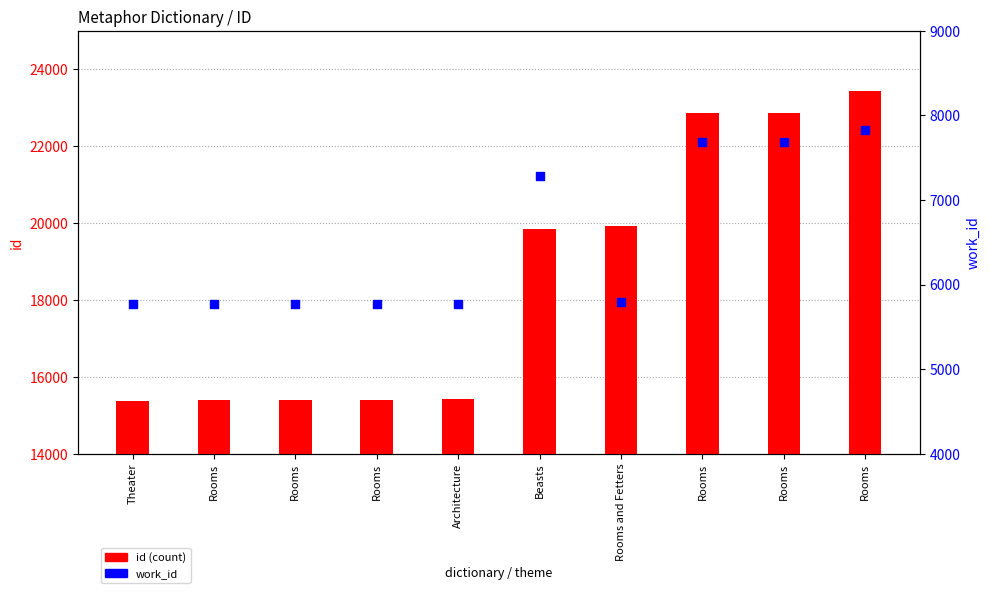

Which series has the largest total across all categories?

id (count)